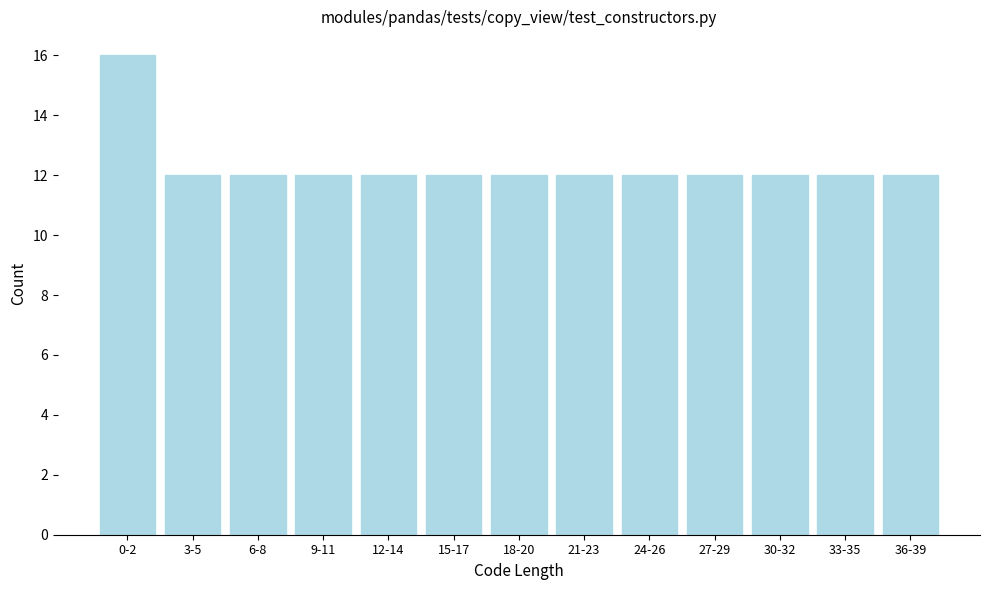

Reading left to right, transcribe all the data shown in this chart.

16	12	12	12	12	12	12	12	12	12	12	12	12